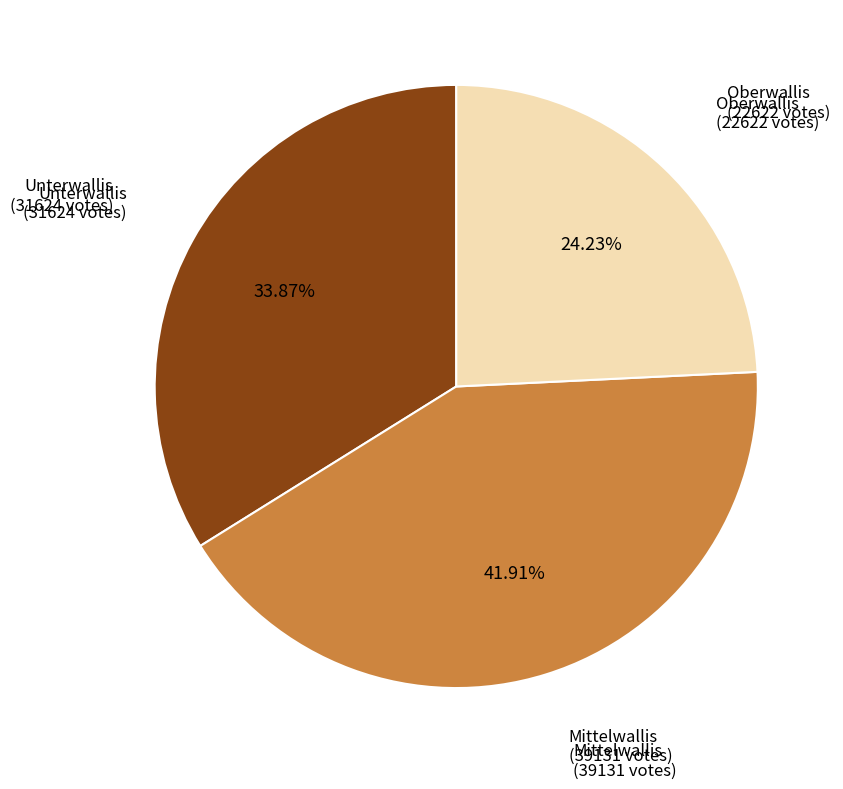

Does any single category account for the majority?

No